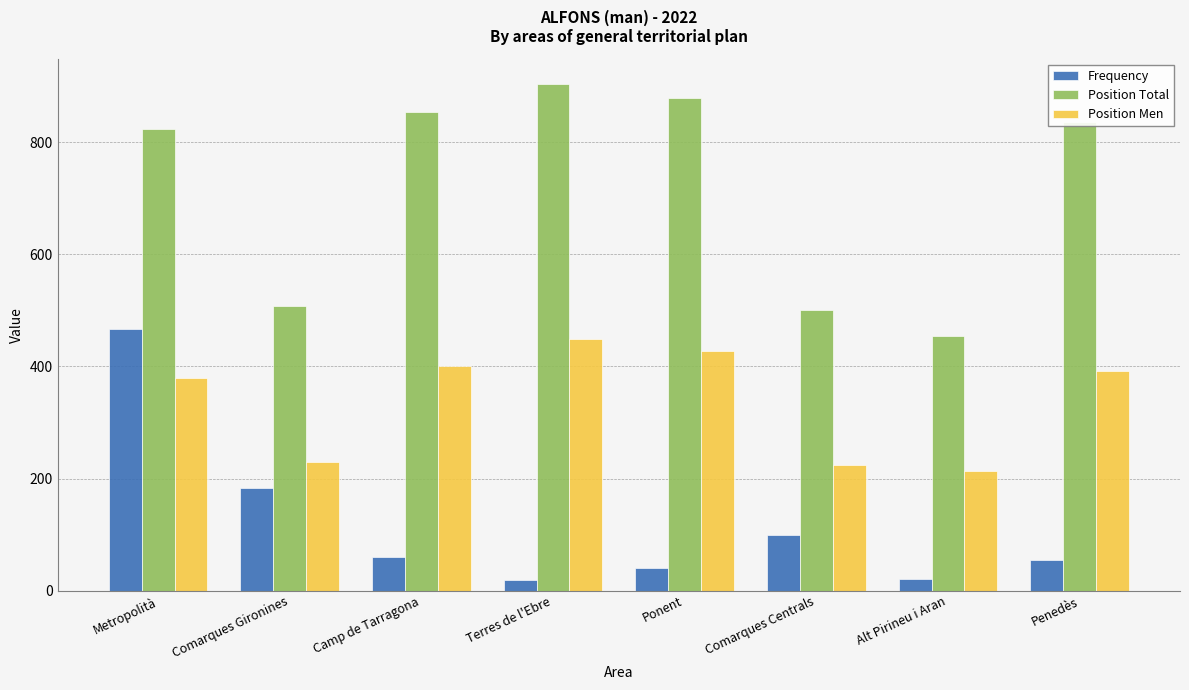

Between Metropolità and Camp de Tarragona, which series saw the biggest shift?

Frequency